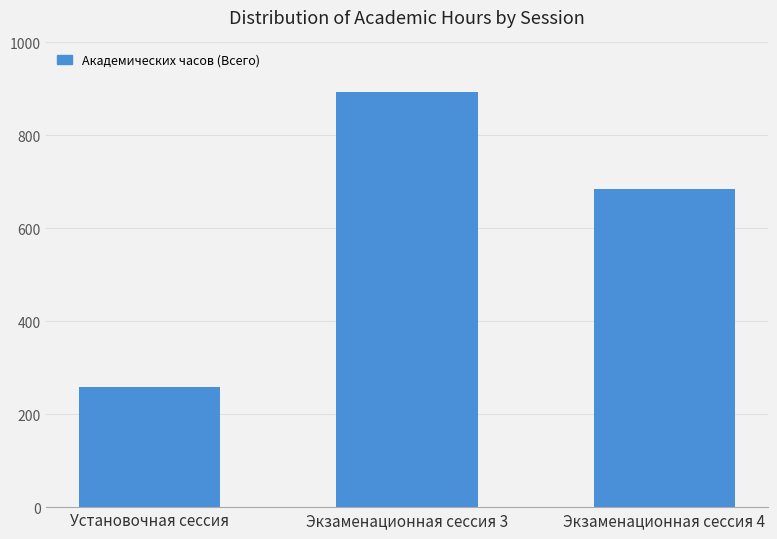

What is the difference between the maximum and minimum values?

636